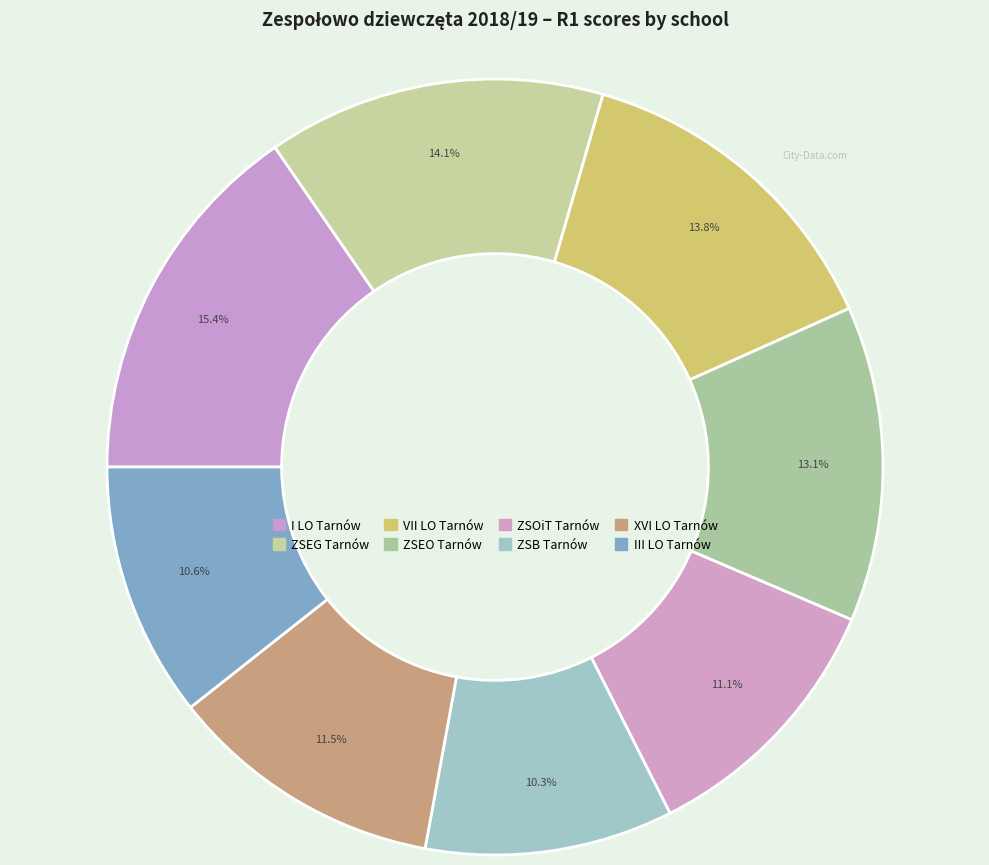

How many segments does this pie chart have?

8